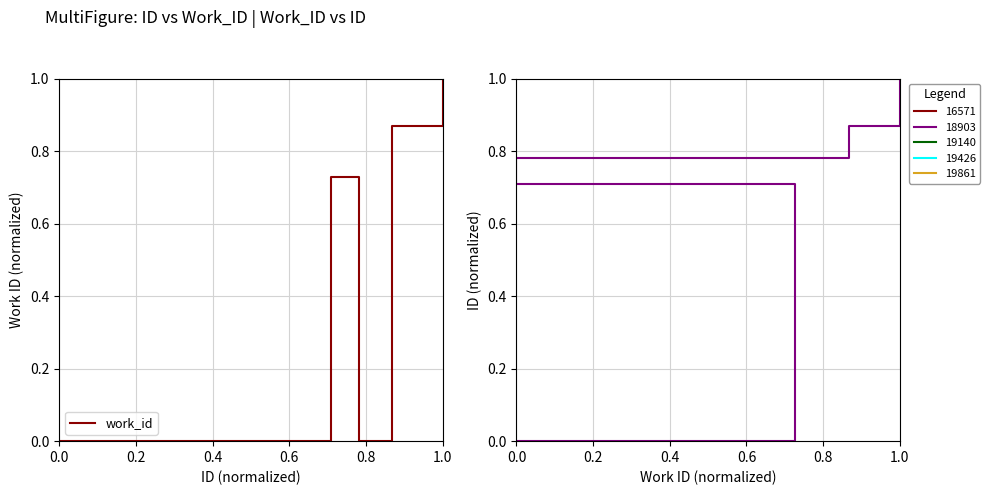

Reading left to right, list all the values displayed in this chart.

0.0	0.7	0.8	0.9	1.0